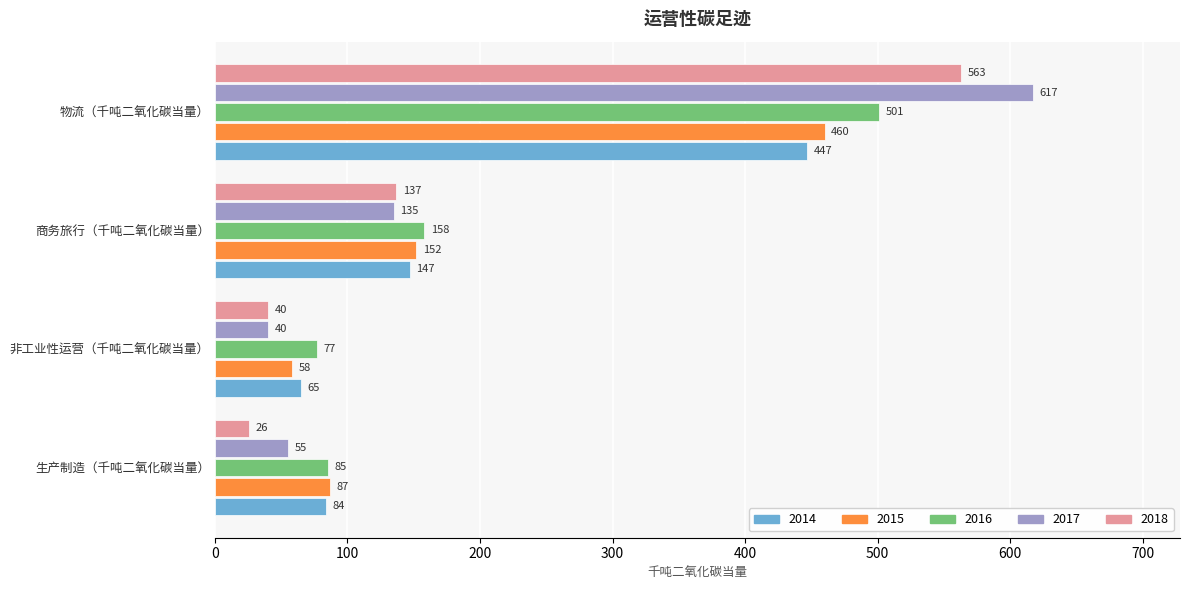

At which label is 2015 closest to 259?

商务旅行（千吨二氧化碳当量）